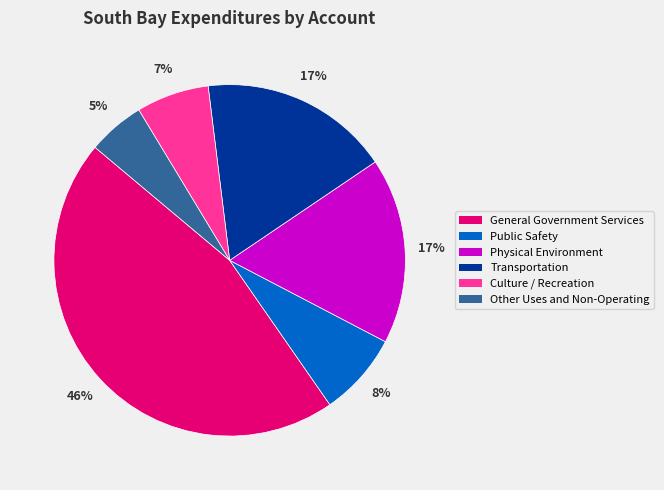

Which slice is the smallest?

Other Uses and Non-Operating